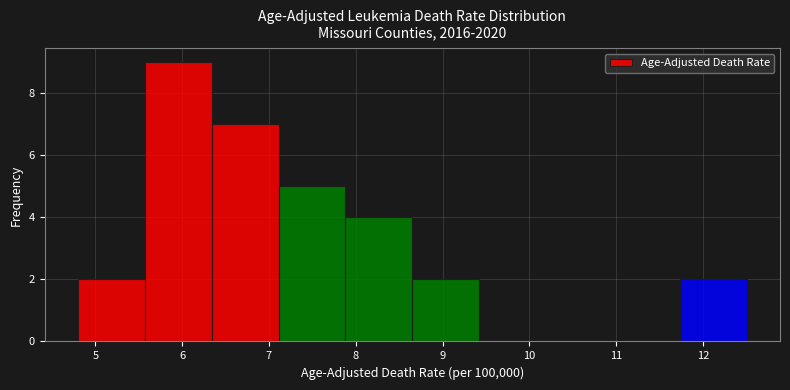

What is the height of the bar covering 4.80 to 5.57 on the x-axis? Neither the bar edges nor the heights are printed on the chart, so give them approximately, as read against the axes.

2